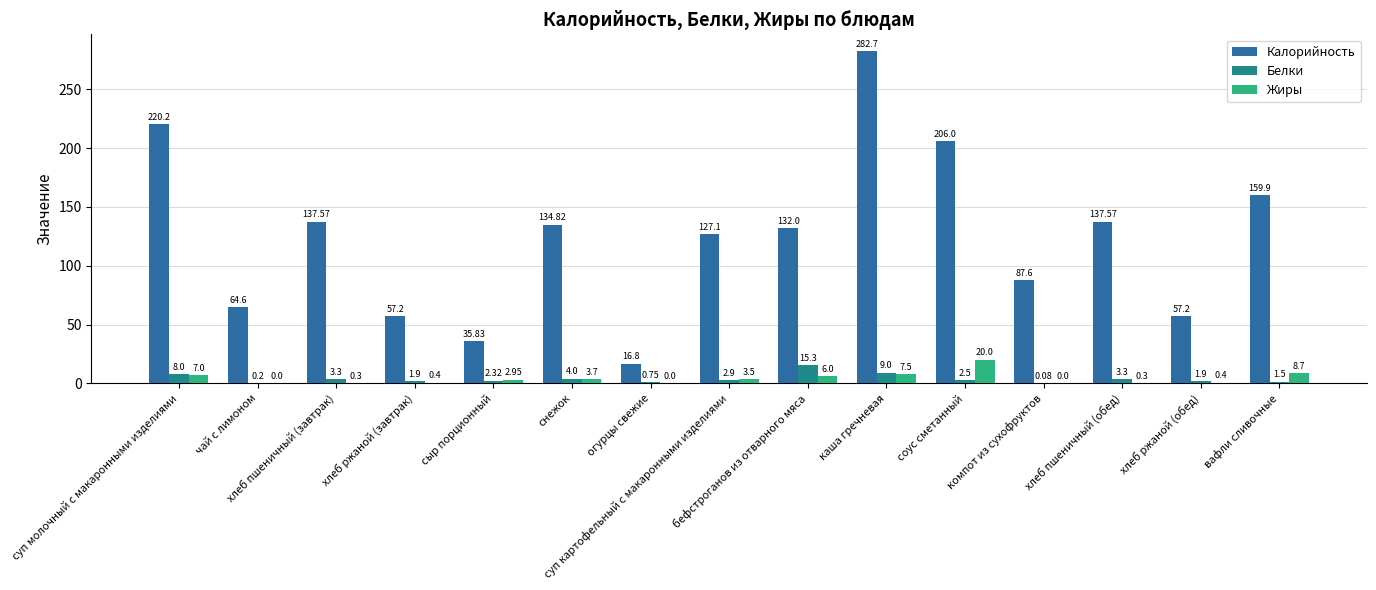

Which series has the largest total across all categories?

Калорийность